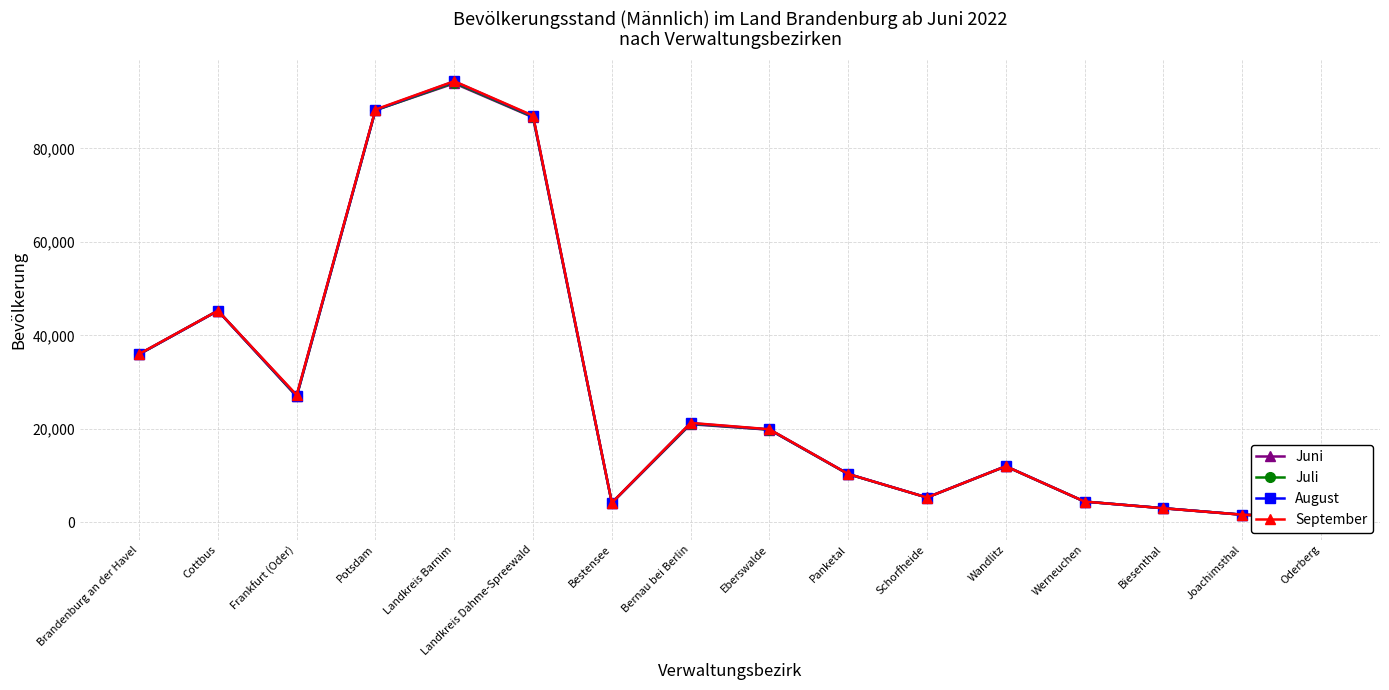

How many intersections are there between September and August?

4